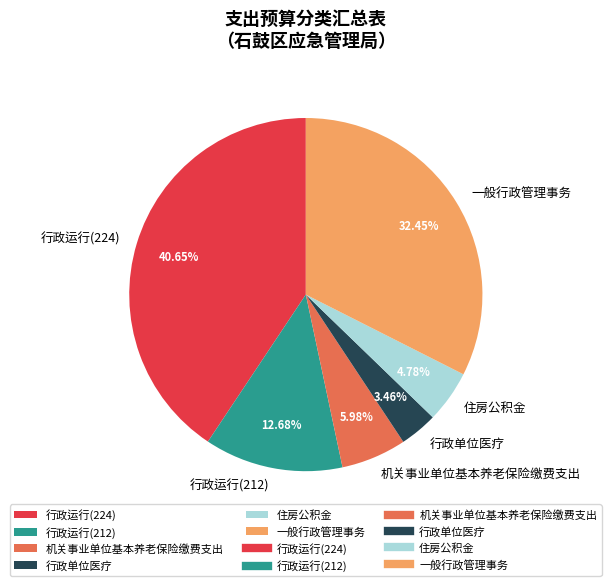

Which slice is the largest?

行政运行(224)